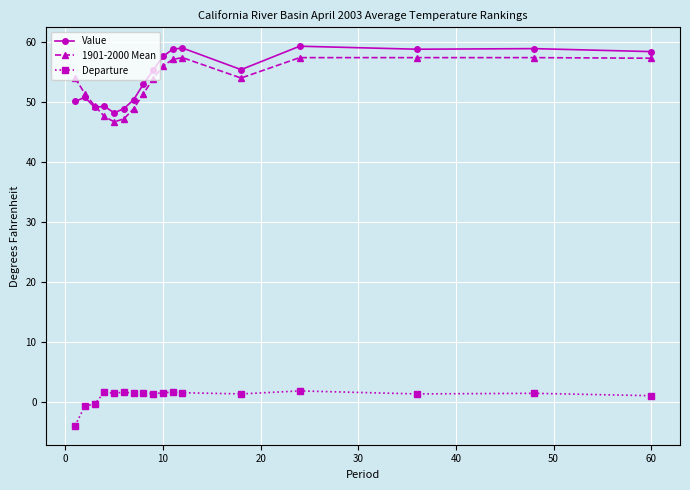

What is the highest value of the Departure series?

1.9